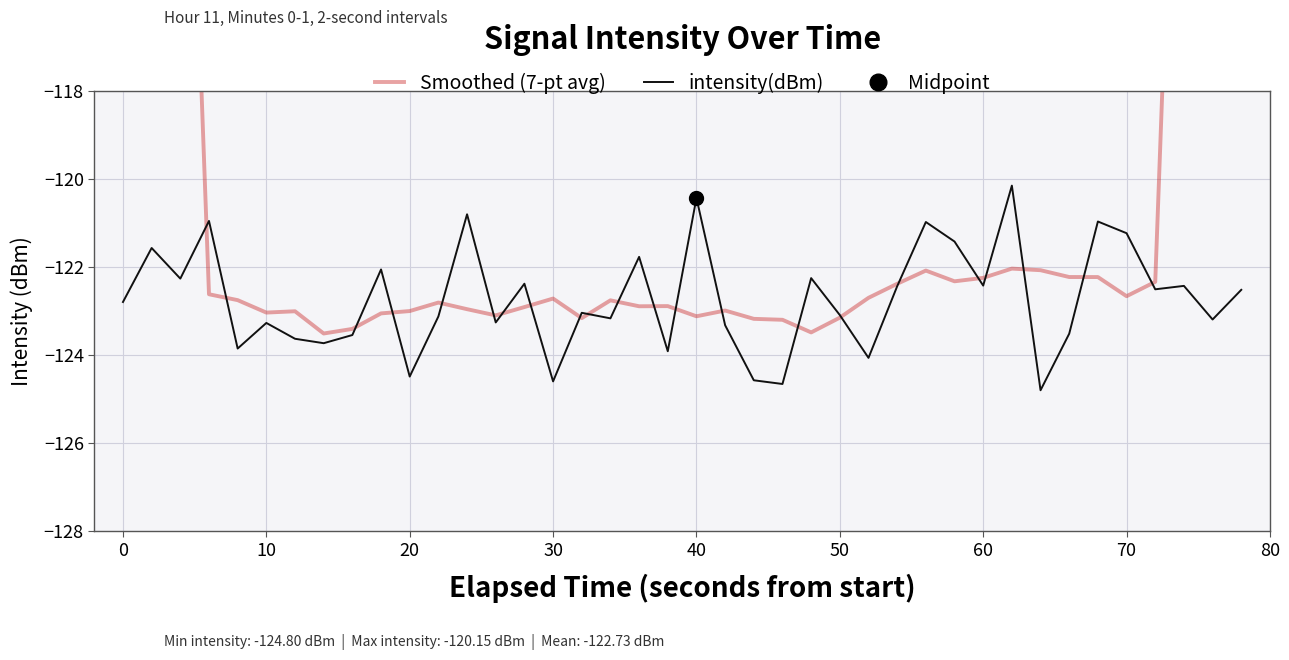

What is the minimum value for intensity(dBm)?

-124.8